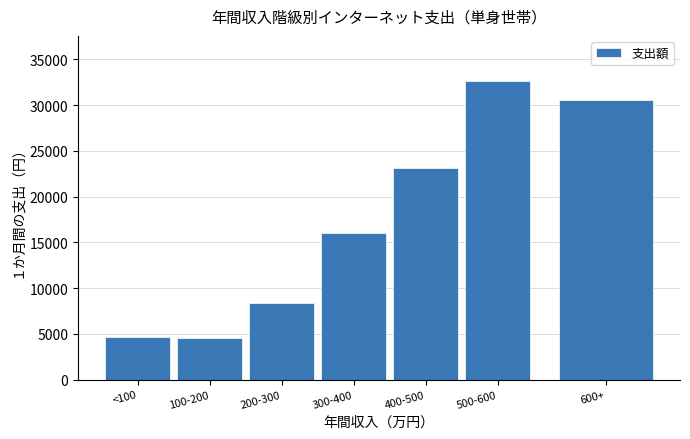

What is the label of the 5th bar from the left?

400-500